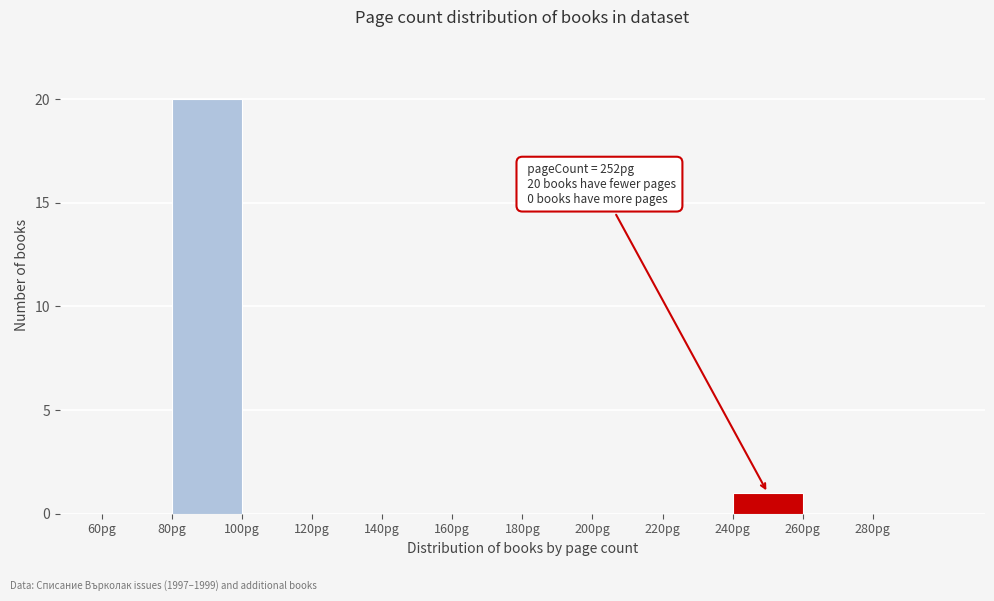

Which range on the x-axis has the tallest bar?

80 to 100